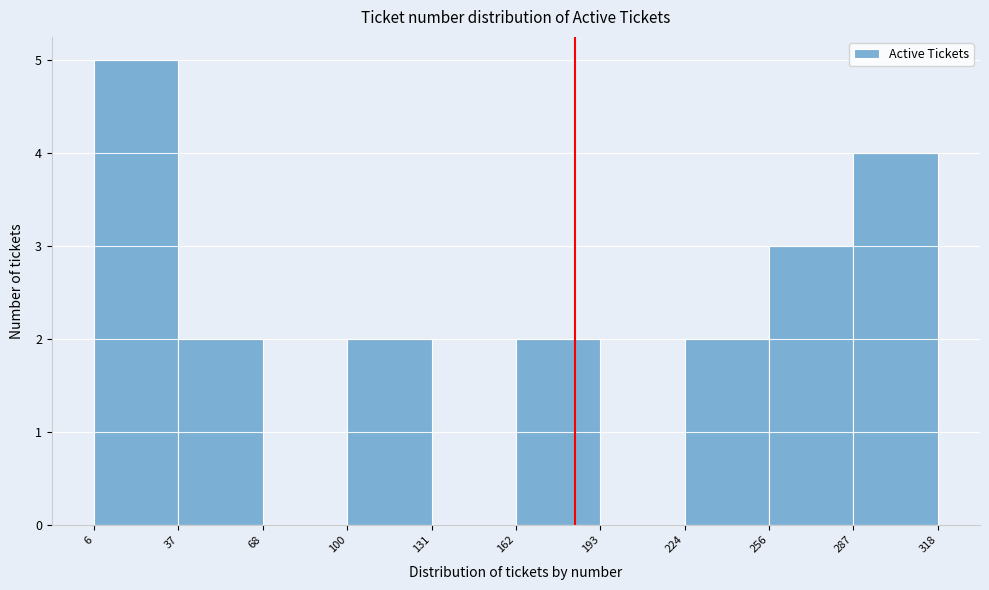

How tall is the bar that spans 6 to 37 on the x-axis? The values are not printed on the chart, so give them approximately, as read against the axis.

5